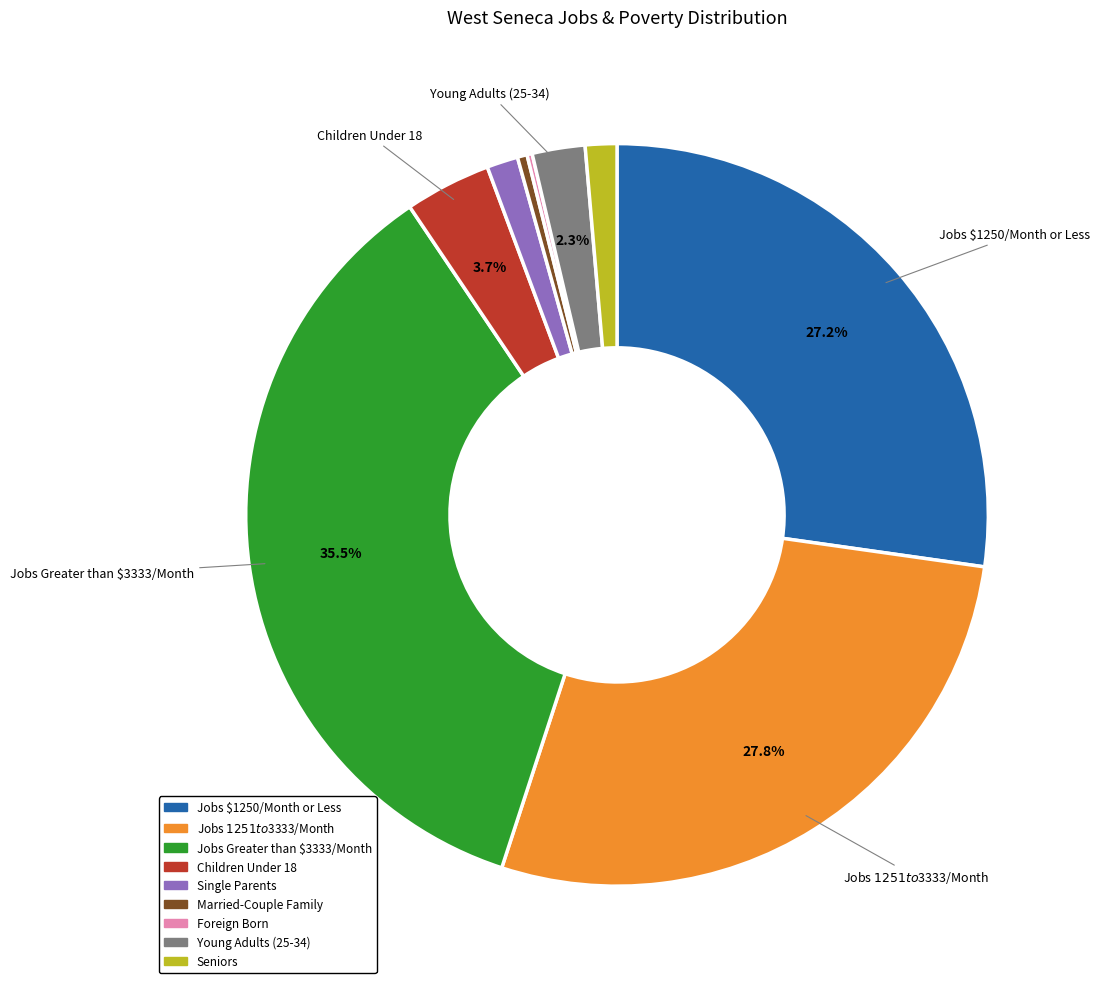

Does Jobs $1250/Month or Less account for over 50% of the chart?

No